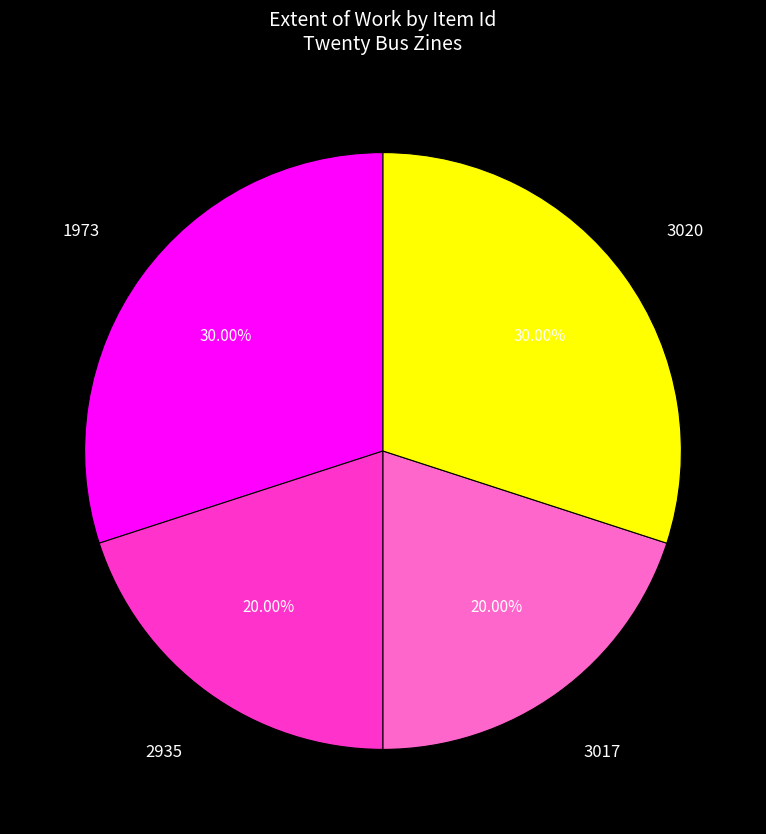

Does 3017 represent more than half of the total?

No